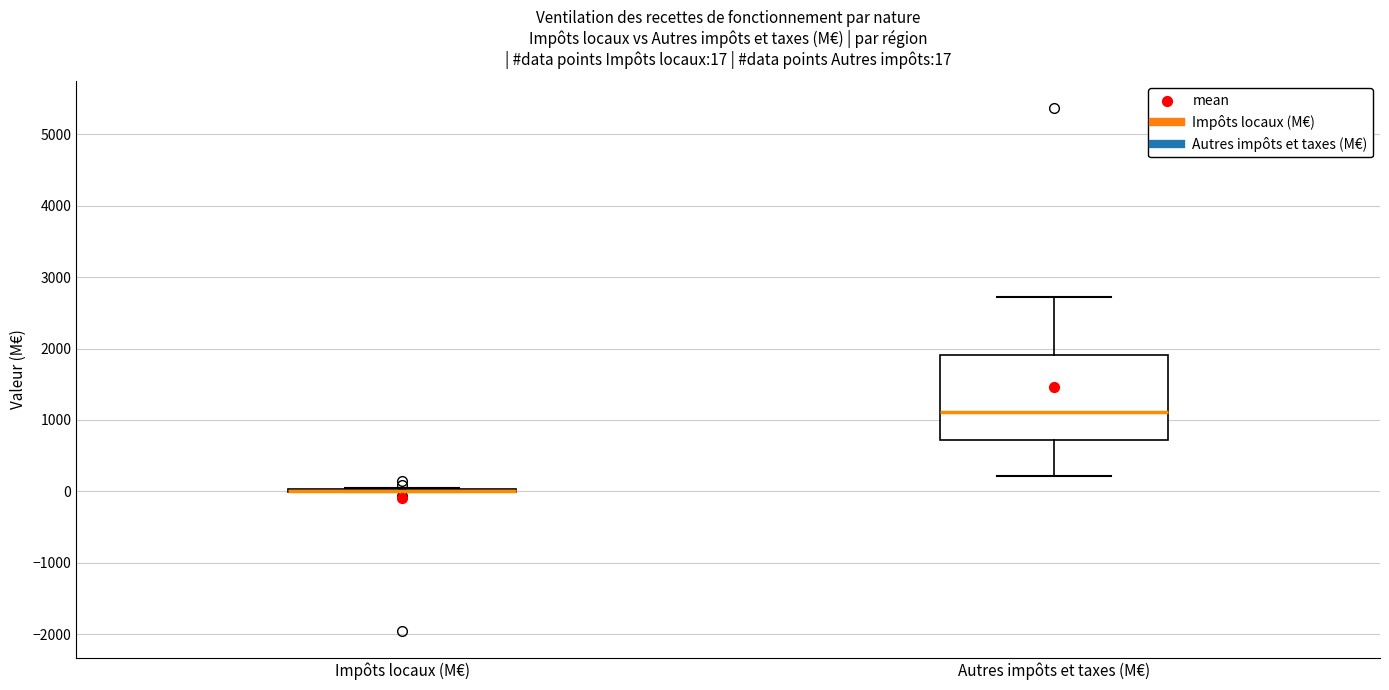

Comparing the boxes themselves (not the whiskers), which one is the tallest?

Autres impôts et taxes (M€)